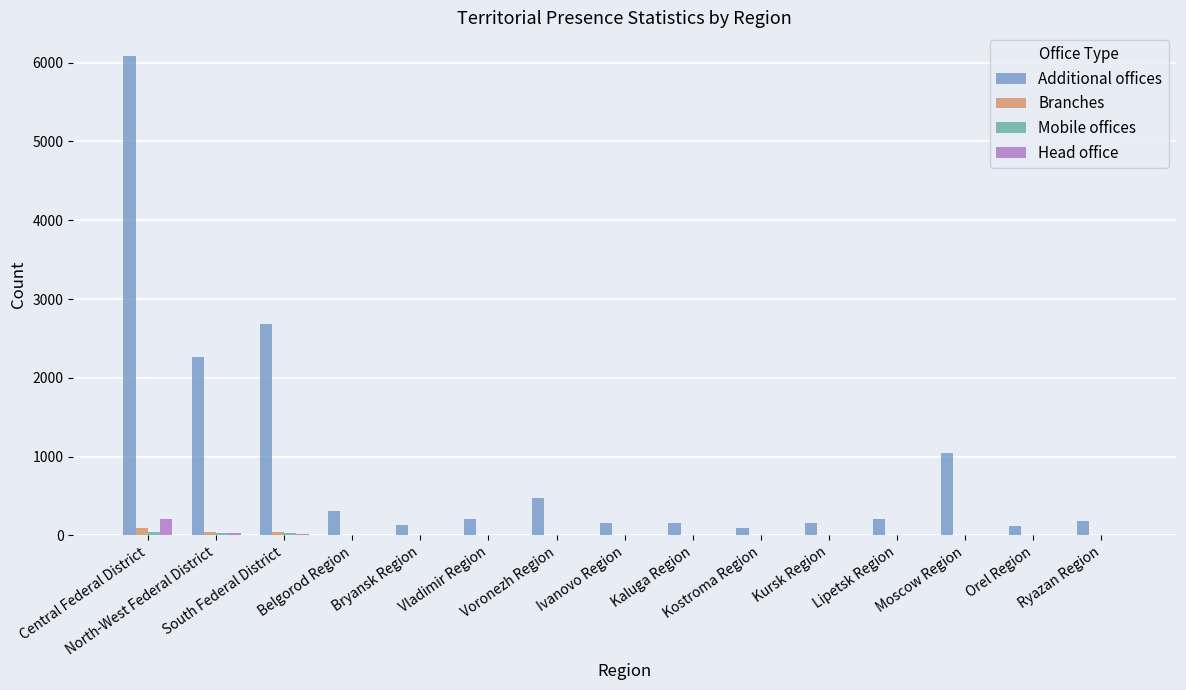

What is the highest value of the Head office series?

207